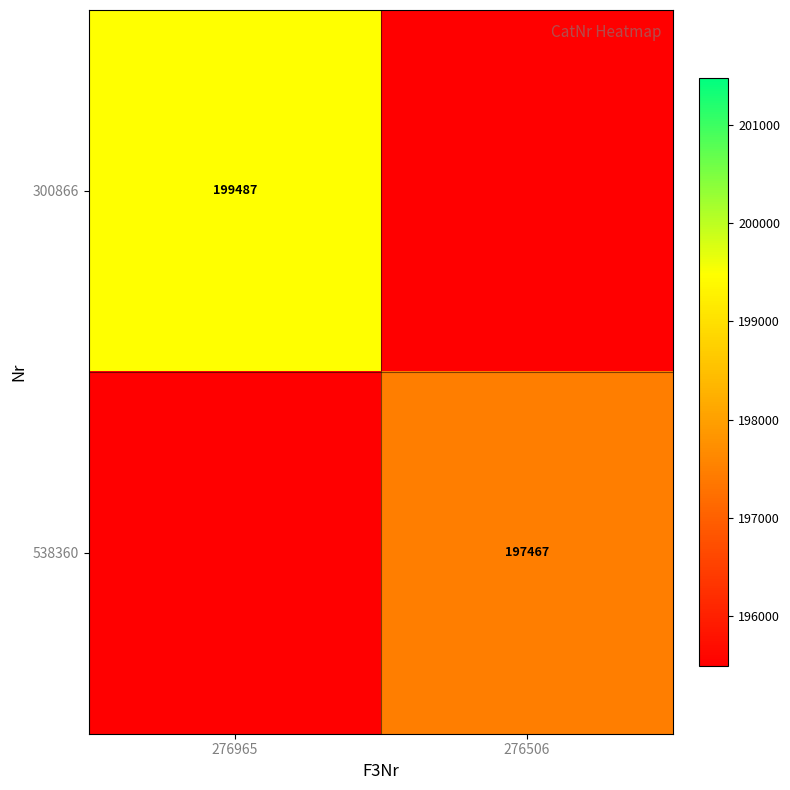

True or false: 538360 has a value of 197467 at 276506.

True